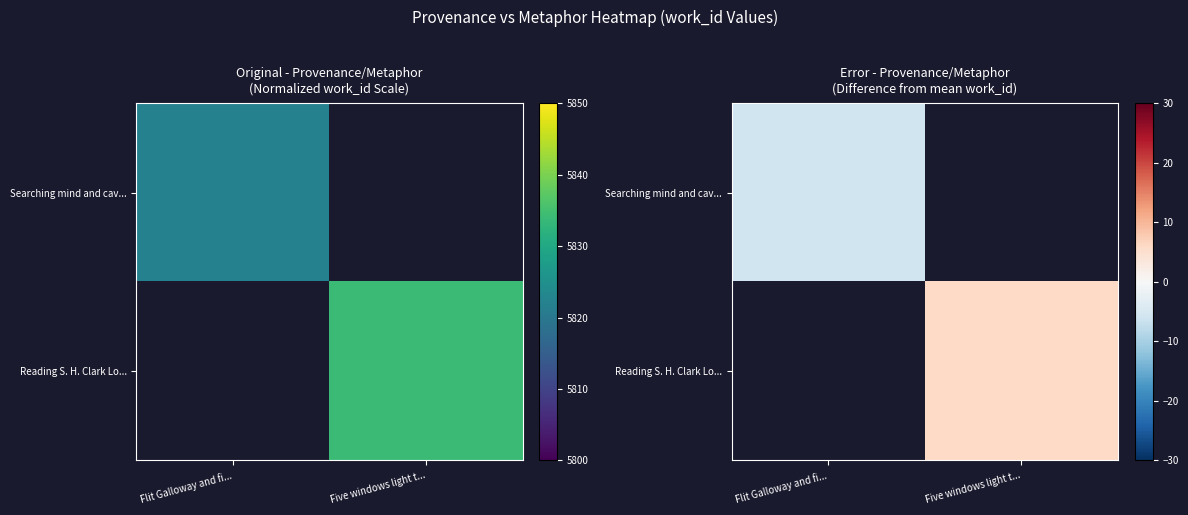

Rank the series at Flit Galloway and fi... from lowest to highest value.

Searching mind and cav..., Reading S. H. Clark Lo...